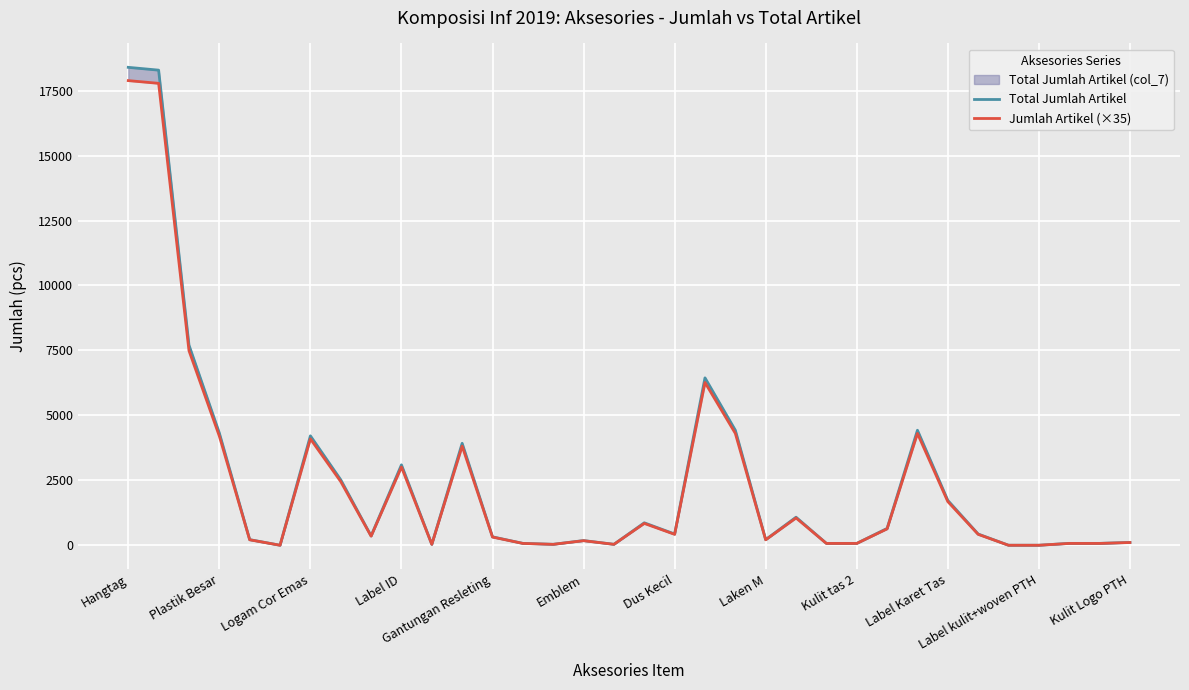

Which series has the largest total across all categories?

Total Jumlah Artikel